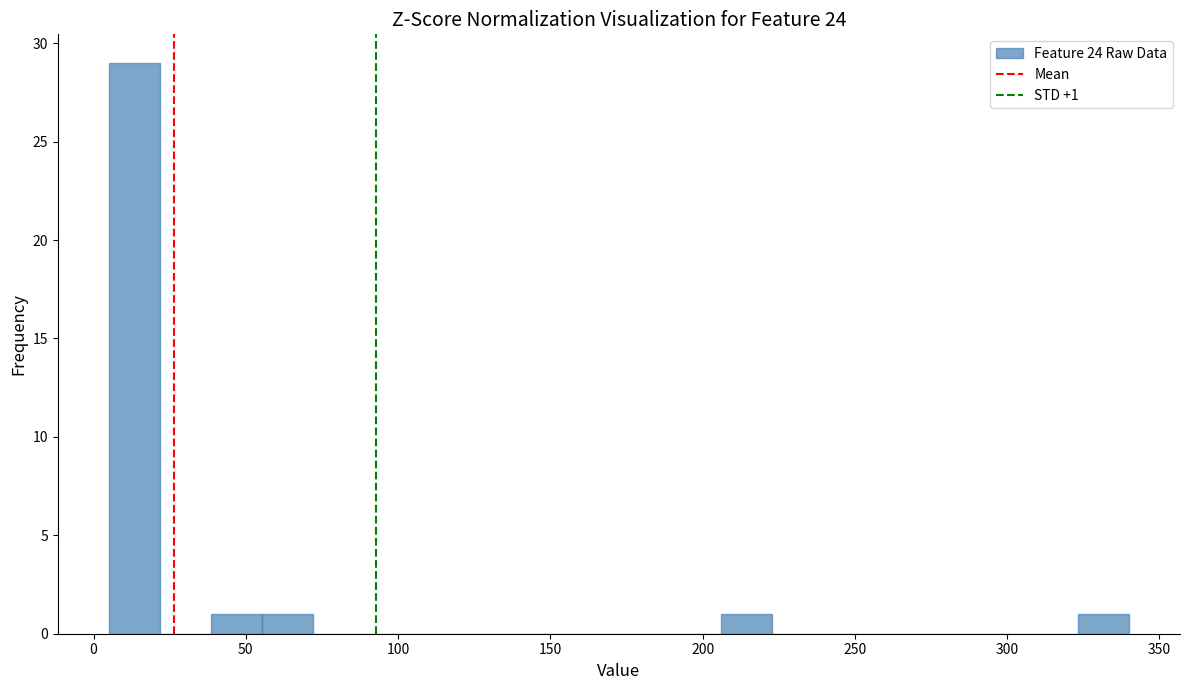

Read against the x-axis, roughly where is the centre of the tallest bar?

15